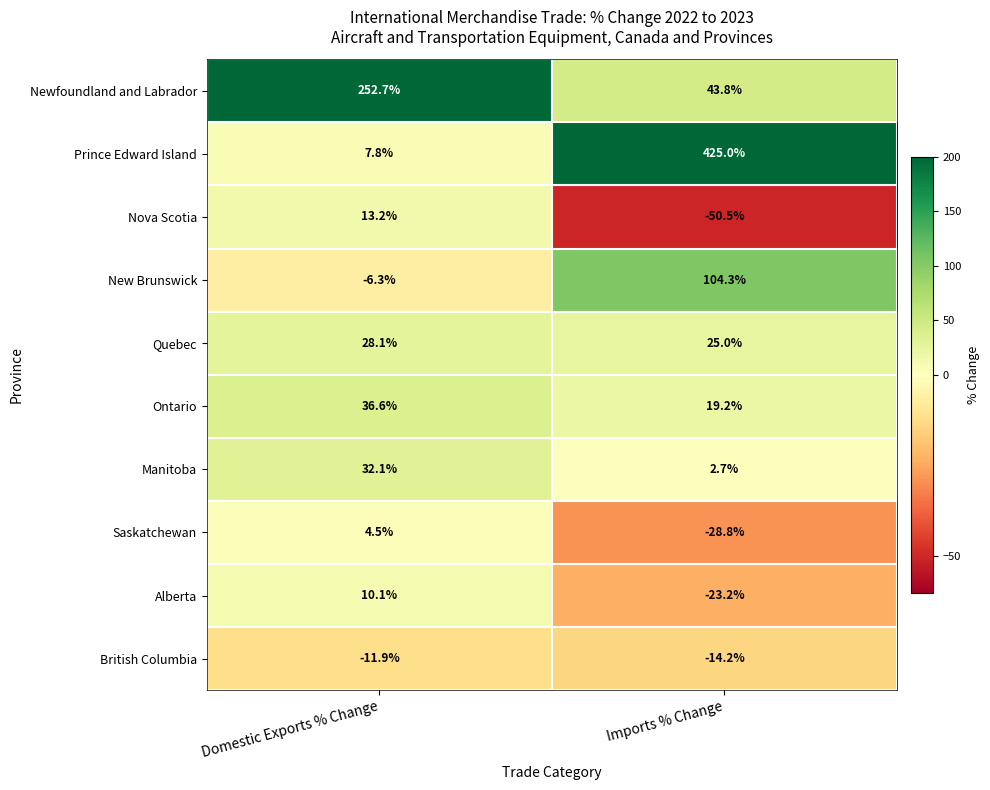

What is the average value of the Quebec series?

26.6